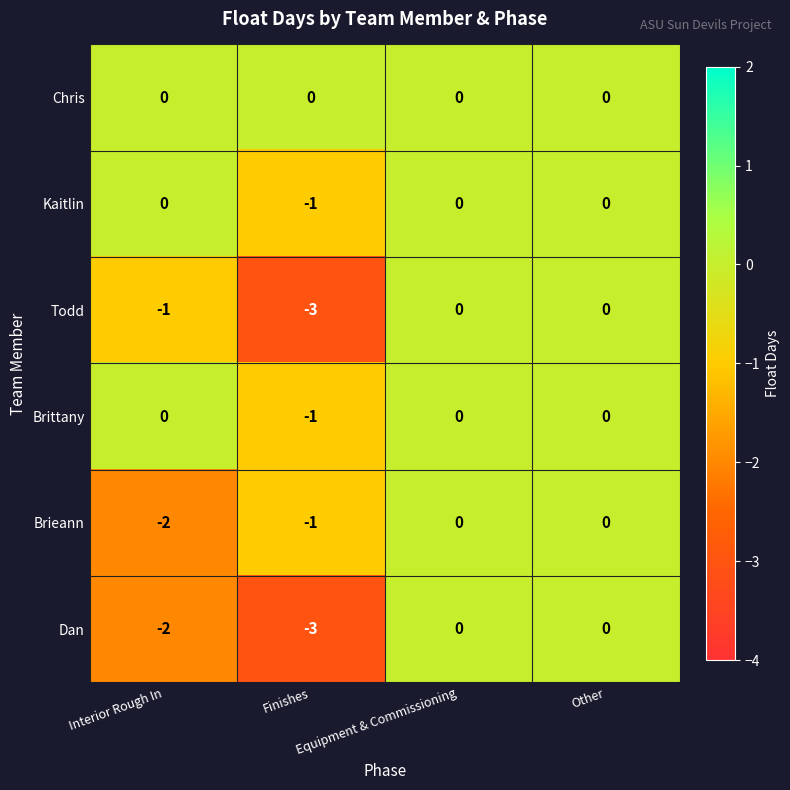

What is the minimum value for Todd?

-3